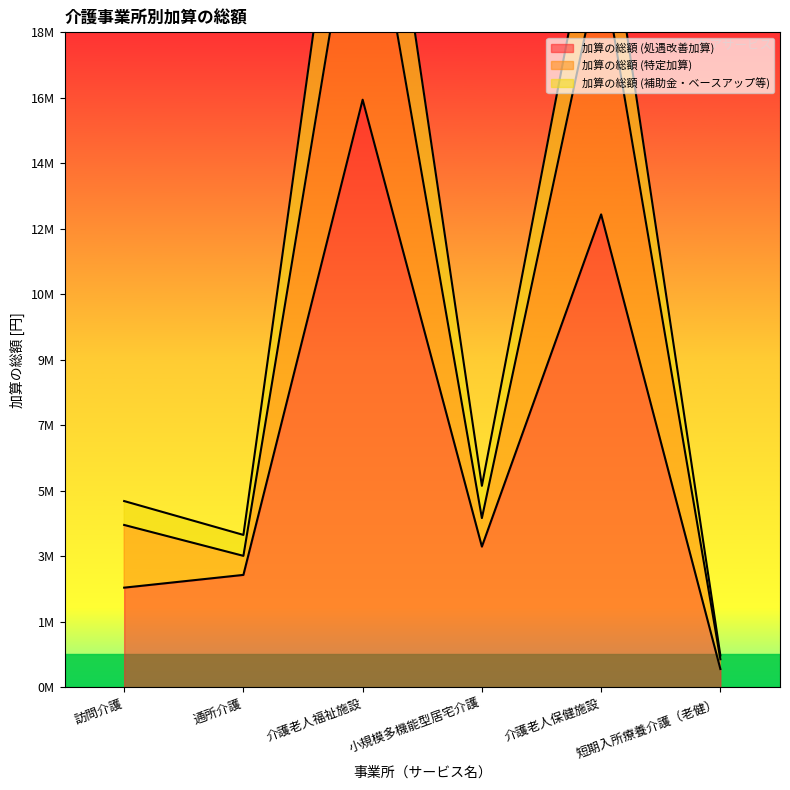

Which series changed the most between 訪問介護 and 短期入所療養介護（老健）?

加算の総額 (補助金・ベースアップ等)